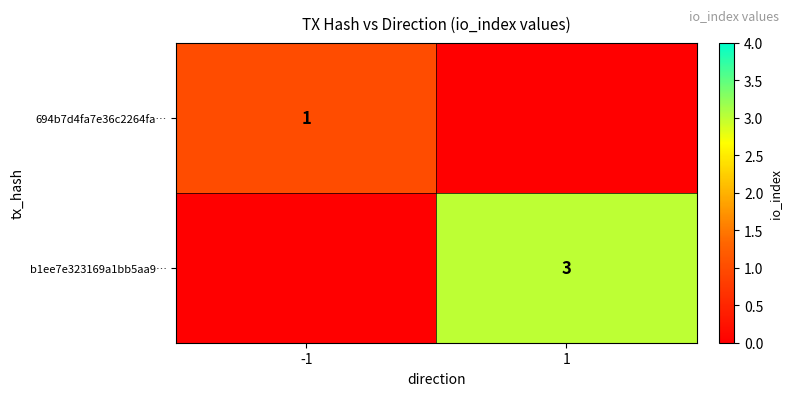

Which category has the lowest value across all series?

1